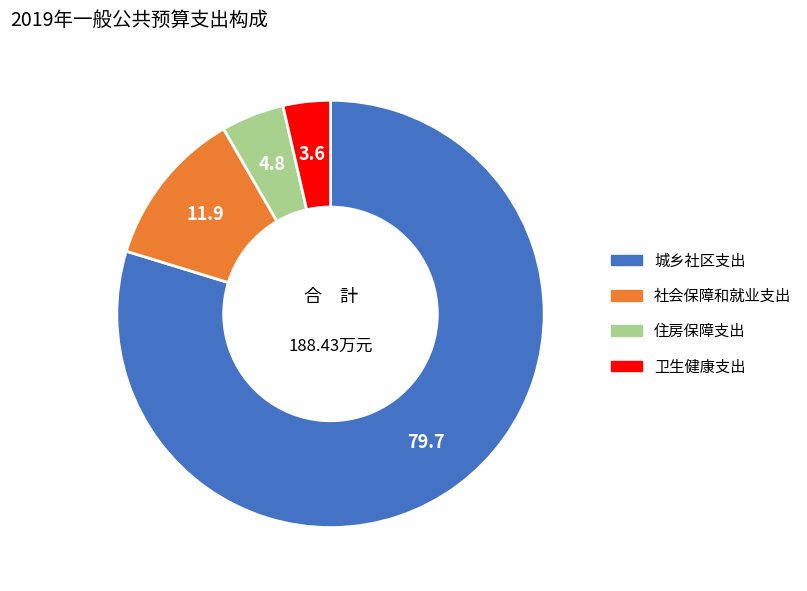

What is the ratio of the value at 卫生健康支出 to the value at 社会保障和就业支出?

0.3